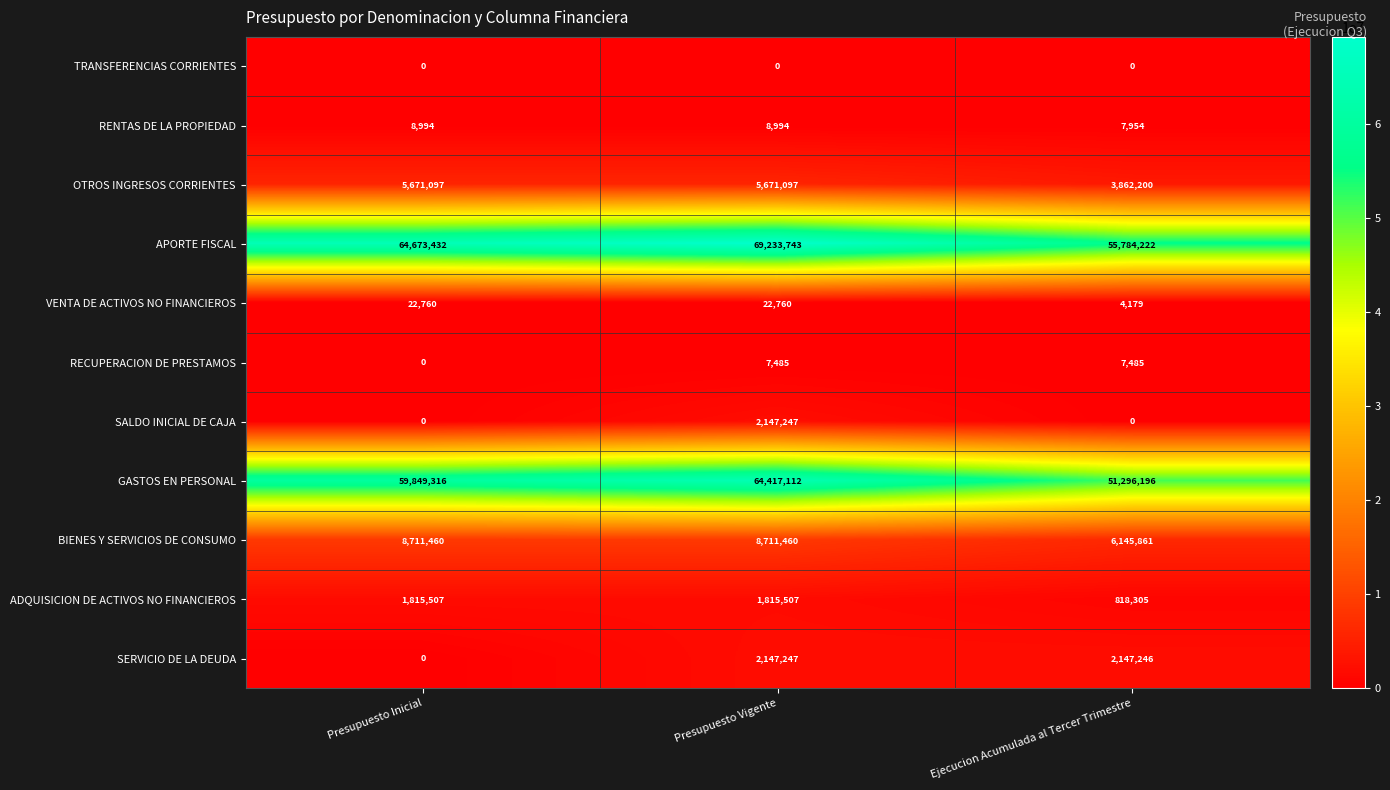

At which label does BIENES Y SERVICIOS DE CONSUMO reach its minimum?

Ejecucion Acumulada al Tercer Trimestre